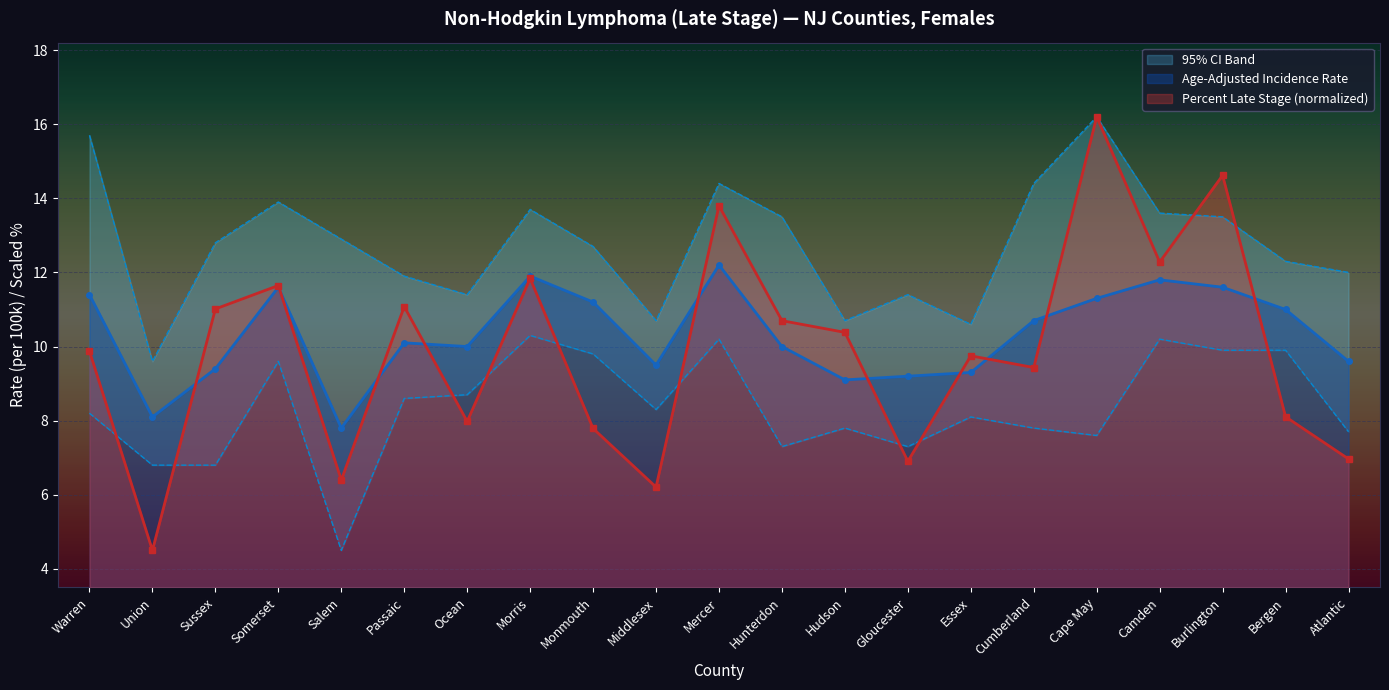

Reading right to left, what are all the values shown in this chart?

Age-Adjusted Incidence Rate: Atlantic=9.6	Bergen=11.0	Burlington=11.6	Camden=11.8	Cape May=11.3	Cumberland=10.7	Essex=9.3	Gloucester=9.2	Hudson=9.1	Hunterdon=10.0	Mercer=12.2	Middlesex=9.5	Monmouth=11.2	Morris=11.9	Ocean=10.0	Passaic=10.1	Salem=7.8	Somerset=11.6	Sussex=9.4	Union=8.1	Warren=11.4
Lower 95% CI: Atlantic=7.7	Bergen=9.9	Burlington=9.9	Camden=10.2	Cape May=7.6	Cumberland=7.8	Essex=8.1	Gloucester=7.3	Hudson=7.8	Hunterdon=7.3	Mercer=10.2	Middlesex=8.3	Monmouth=9.8	Morris=10.3	Ocean=8.7	Passaic=8.6	Salem=4.5	Somerset=9.6	Sussex=6.8	Union=6.8	Warren=8.2
Upper 95% CI: Atlantic=12.0	Bergen=12.3	Burlington=13.5	Camden=13.6	Cape May=16.2	Cumberland=14.4	Essex=10.6	Gloucester=11.4	Hudson=10.7	Hunterdon=13.5	Mercer=14.4	Middlesex=10.7	Monmouth=12.7	Morris=13.7	Ocean=11.4	Passaic=11.9	Salem=12.9	Somerset=13.9	Sussex=12.8	Union=9.6	Warren=15.7
Percent Late Stage: Atlantic=7.0	Bergen=8.1	Burlington=14.6	Camden=12.3	Cape May=16.2	Cumberland=9.4	Essex=9.7	Gloucester=6.9	Hudson=10.4	Hunterdon=10.7	Mercer=13.8	Middlesex=6.2	Monmouth=7.8	Morris=11.8	Ocean=8.0	Passaic=11.1	Salem=6.4	Somerset=11.6	Sussex=11.0	Union=4.5	Warren=9.9